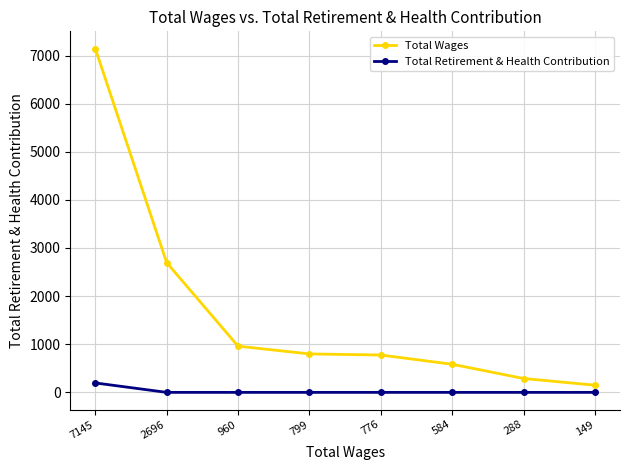

Which category has the highest value across all series?

7145